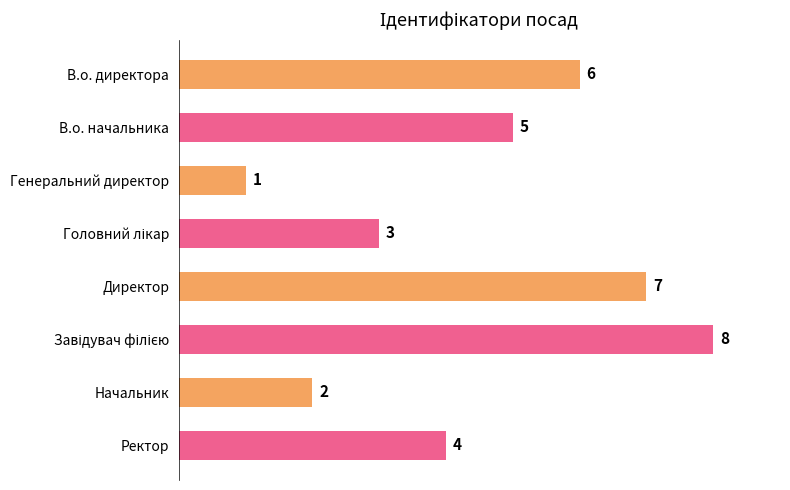

How many data points does each series have?

8